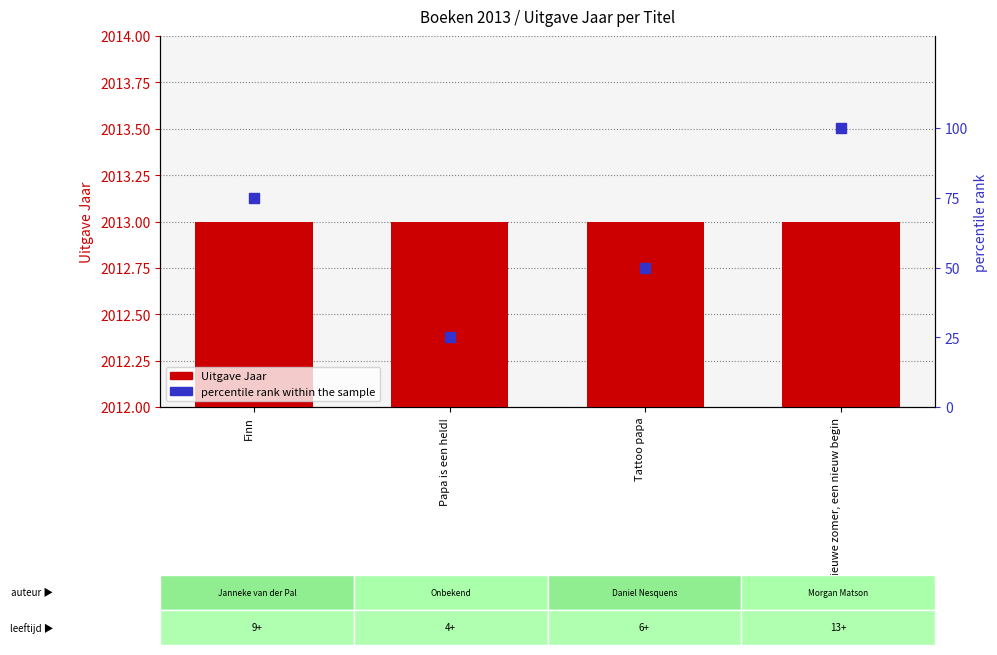

Which series contains the highest Y value?

Uitgave Jaar